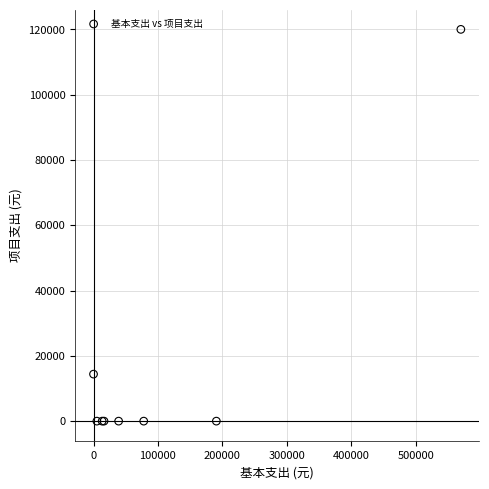

What Y value in the scatter plot is closest to 60000?

14400